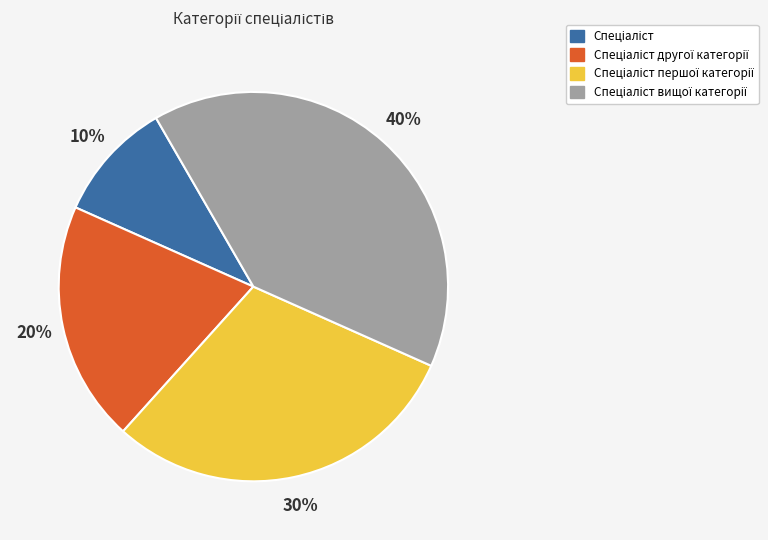

Count the number of slices in the pie.

4